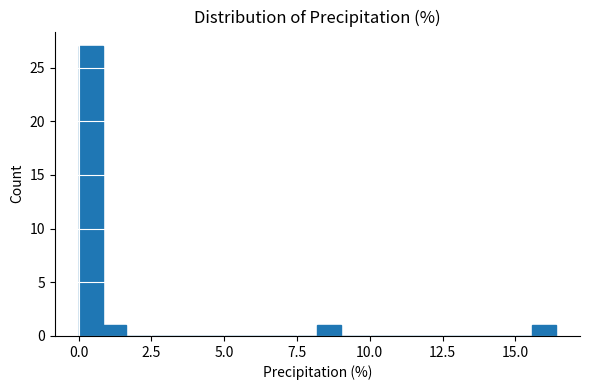

Around what value on the x-axis is the tallest bar? Give the approximate position of its centre, as read against the axis.

0.5